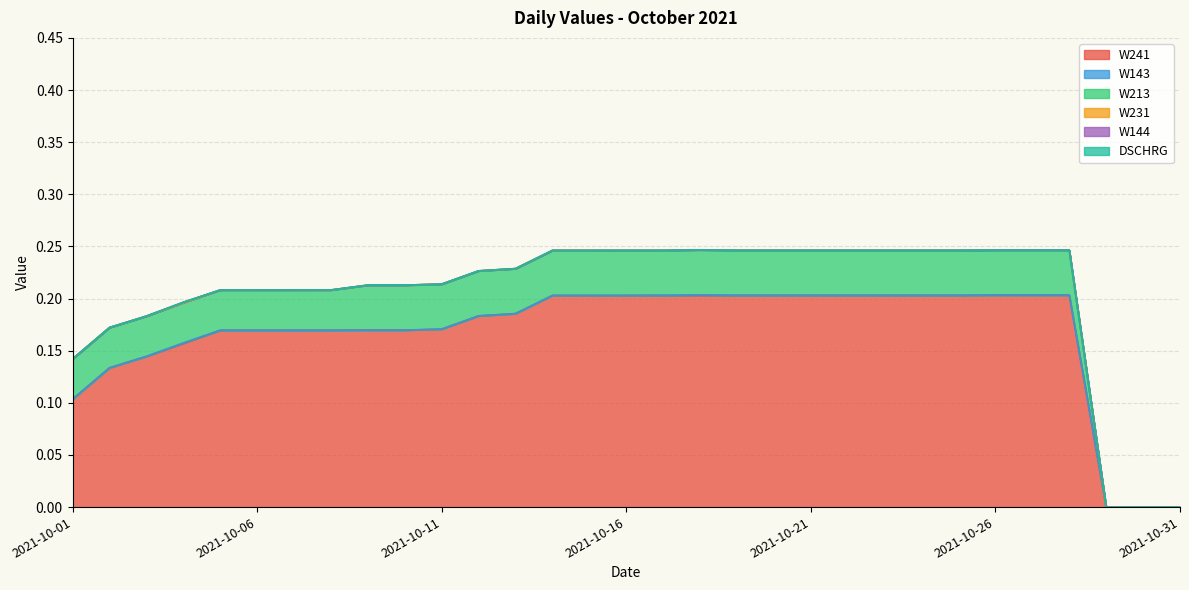

True or false: DSCHRG and W231 cross at least once.

False